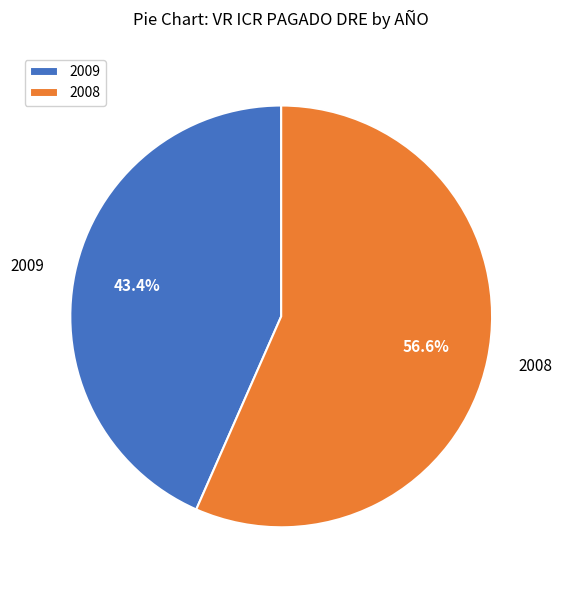

Is it true that 2009 is 38% of the pie?

False